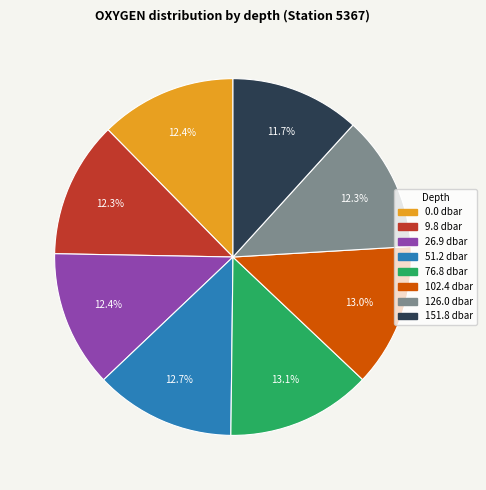

Count the number of slices in the pie.

8